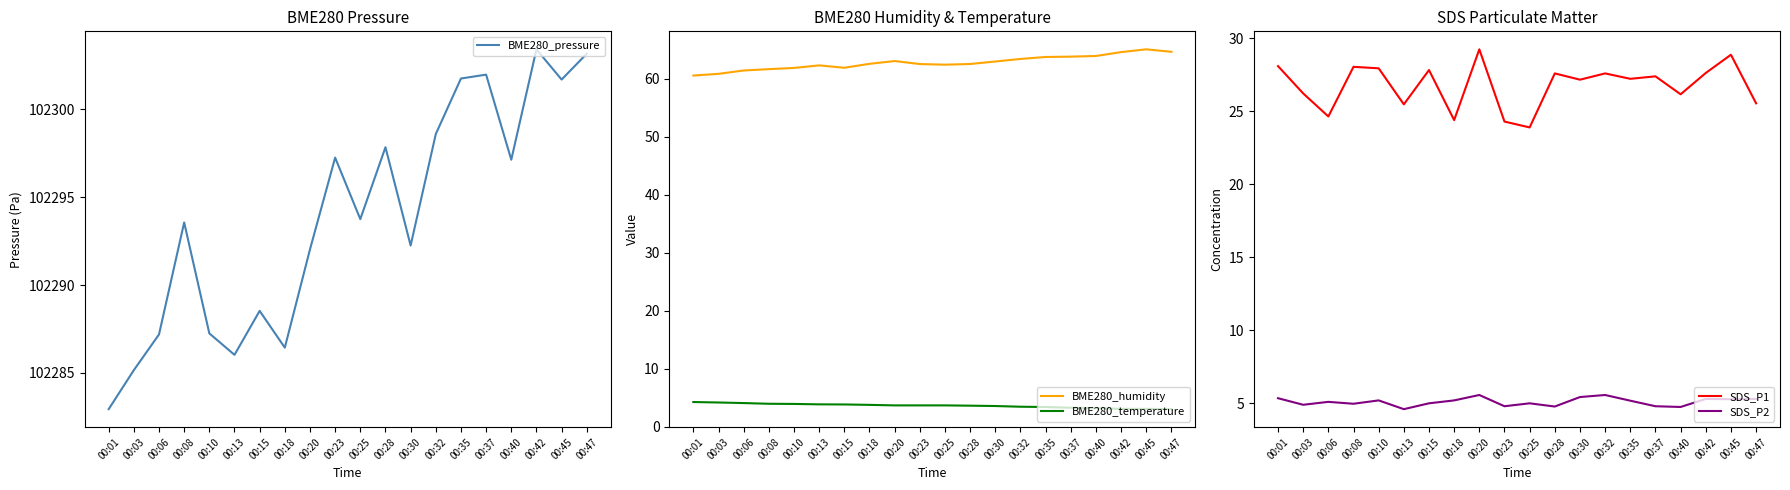

Which series has the widest spread of values?

BME280_pressure